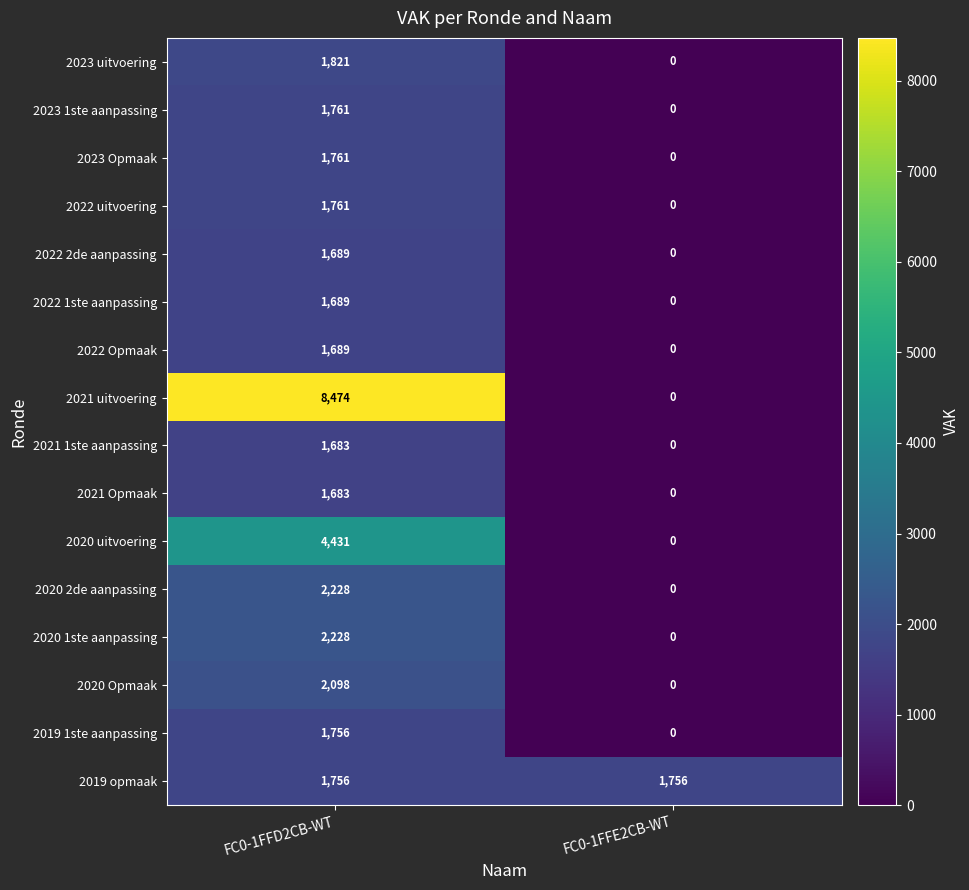

What is the difference between the maximum and minimum values in the 2020 uitvoering series?

4431